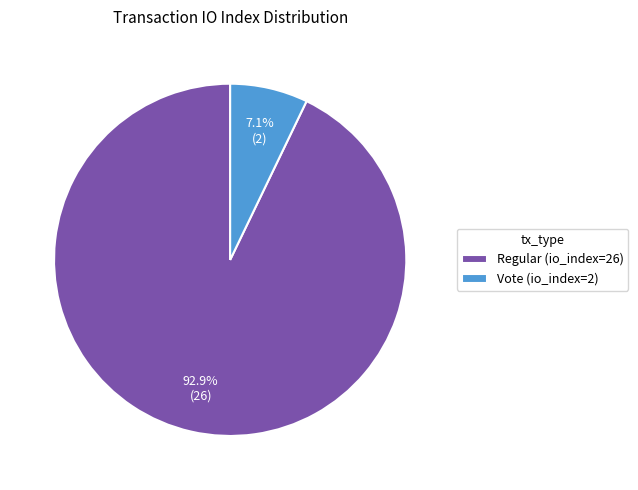

What is the largest slice in the pie chart?

Regular (io_index=26)